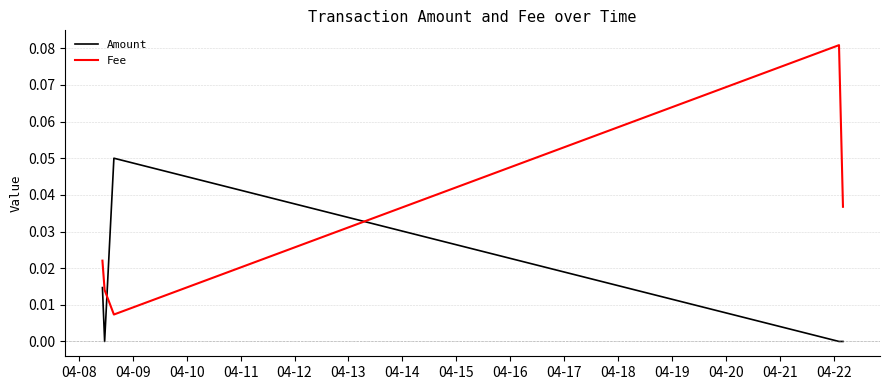

Which series has the largest range (max minus min)?

Fee